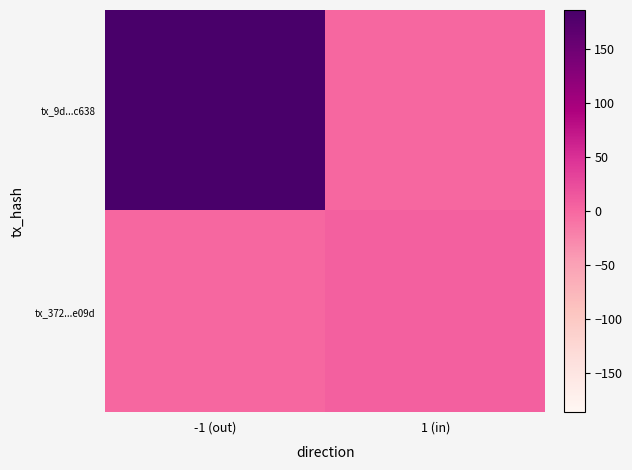

Rank the series by their maximum value, from lowest to highest.

tx_372...e09d, tx_9d...c638